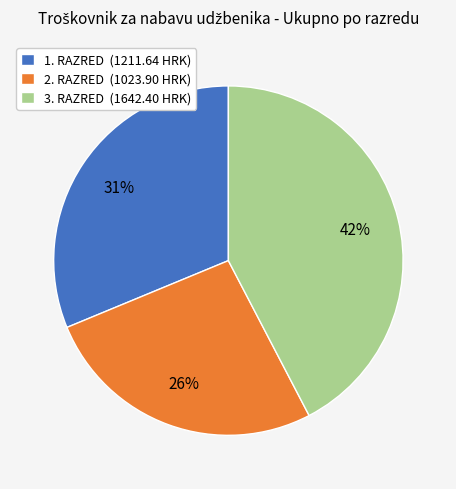

Approximately how many times larger is the value at 3. RAZRED (1642.40 HRK) compared to 1. RAZRED (1211.64 HRK)?

1.4